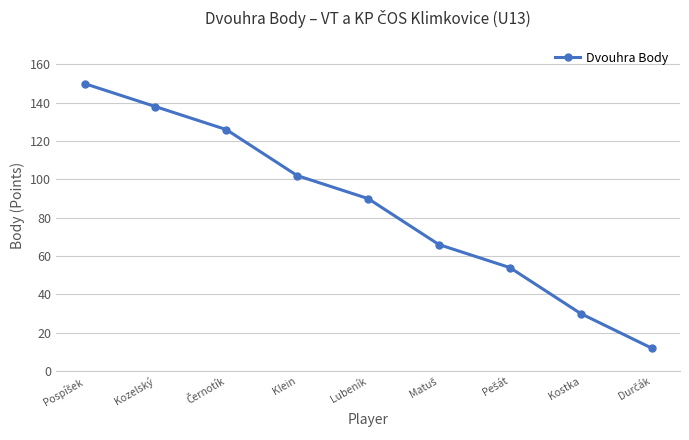

Where is the data nearest to the value 81?

Lubeník